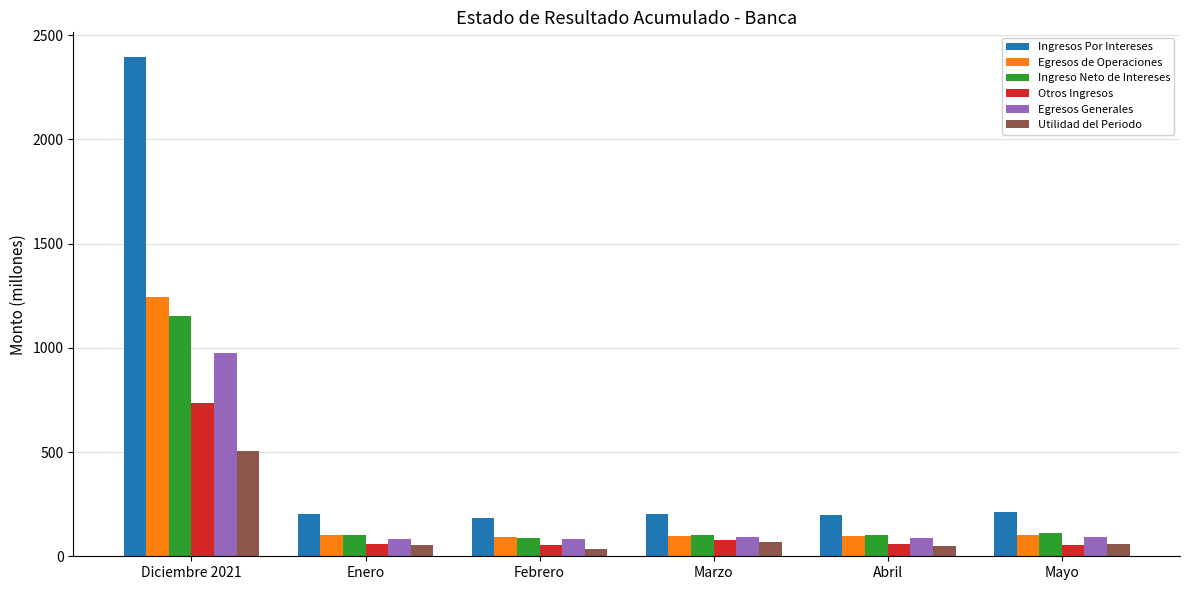

Which label corresponds to the largest value in the chart?

Diciembre 2021